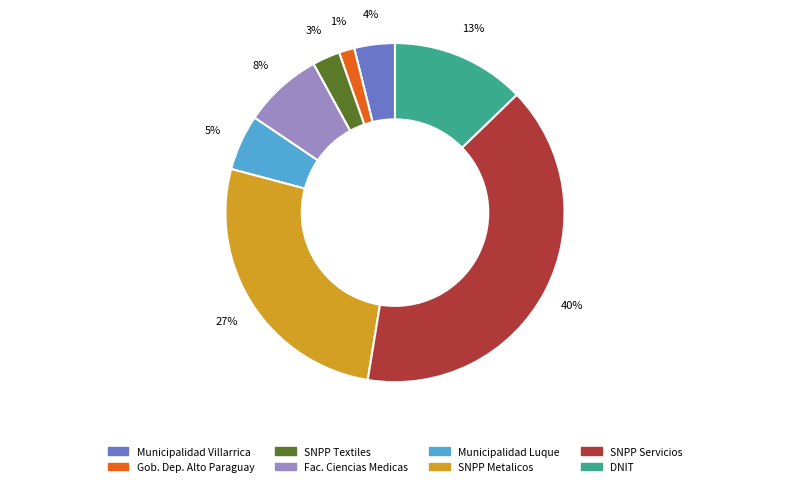

Does Municipalidad Villarrica represent more than half of the total?

No